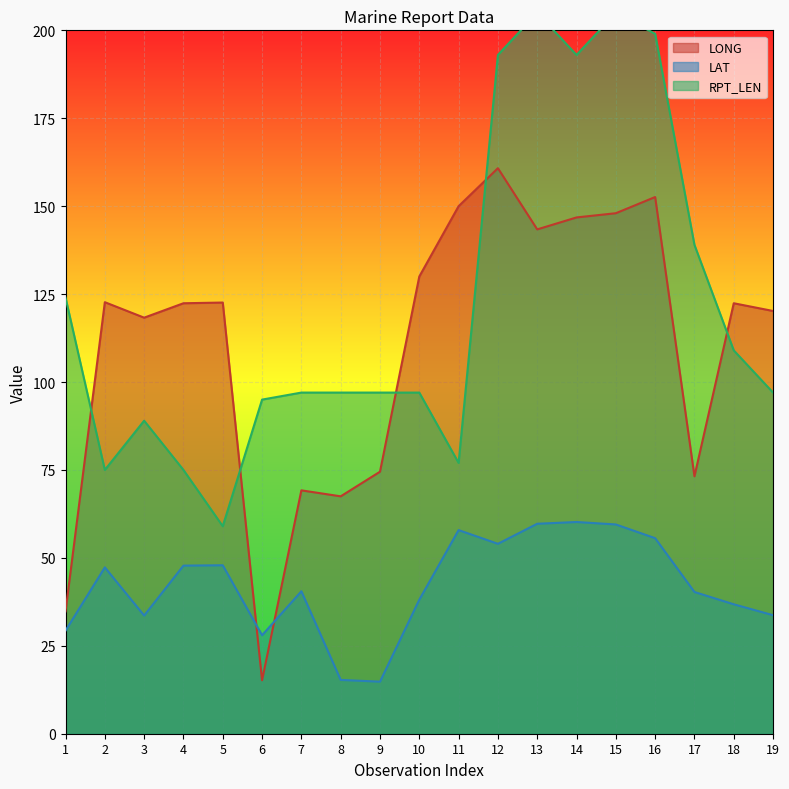

What is the minimum value for LONG?

15.2